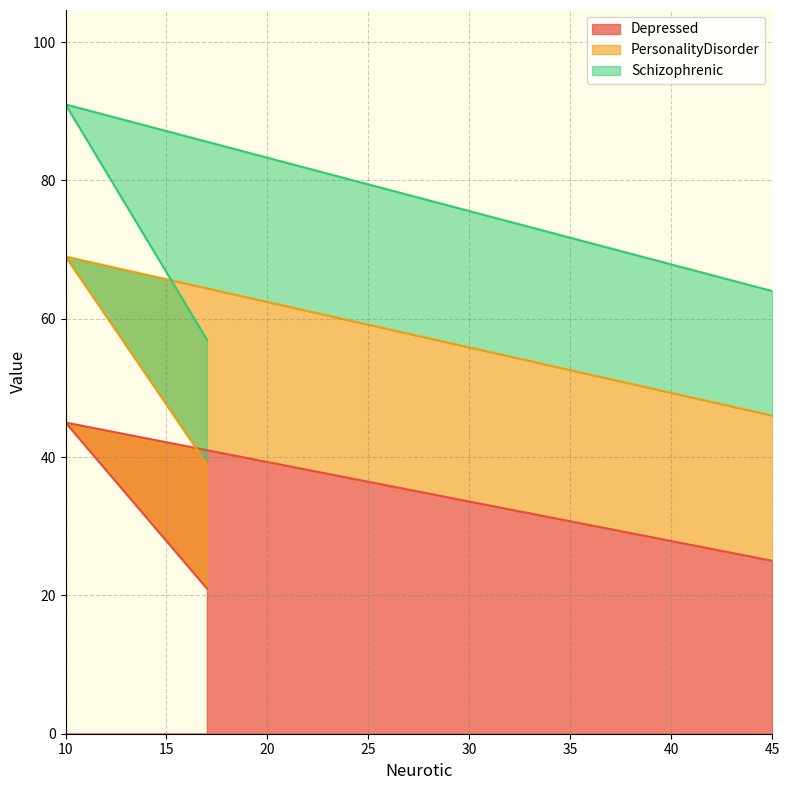

What is the maximum value shown in the chart?

91